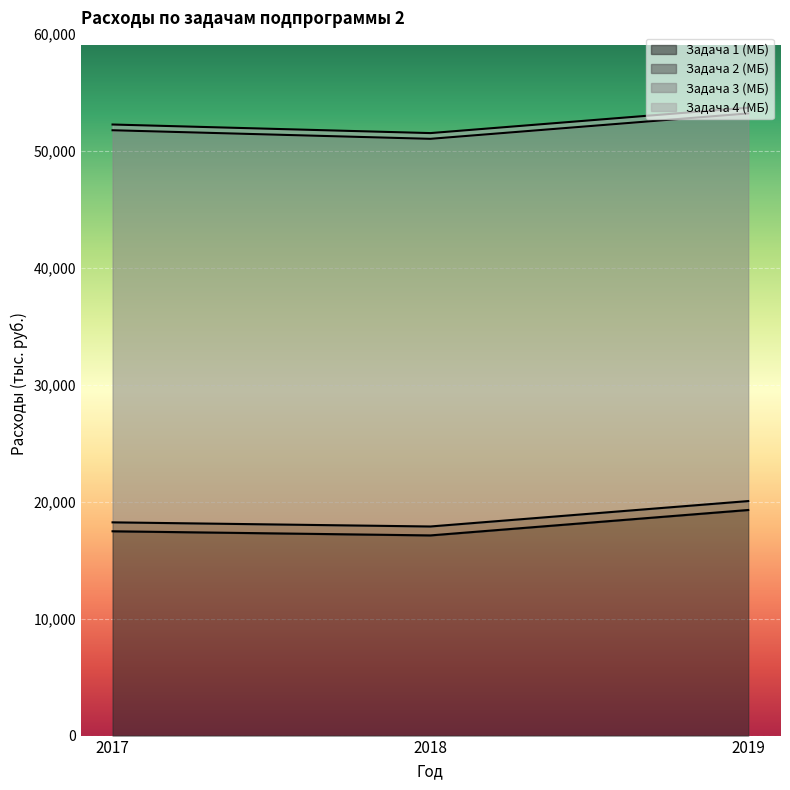

At which category does the chart reach its peak across all series?

2017